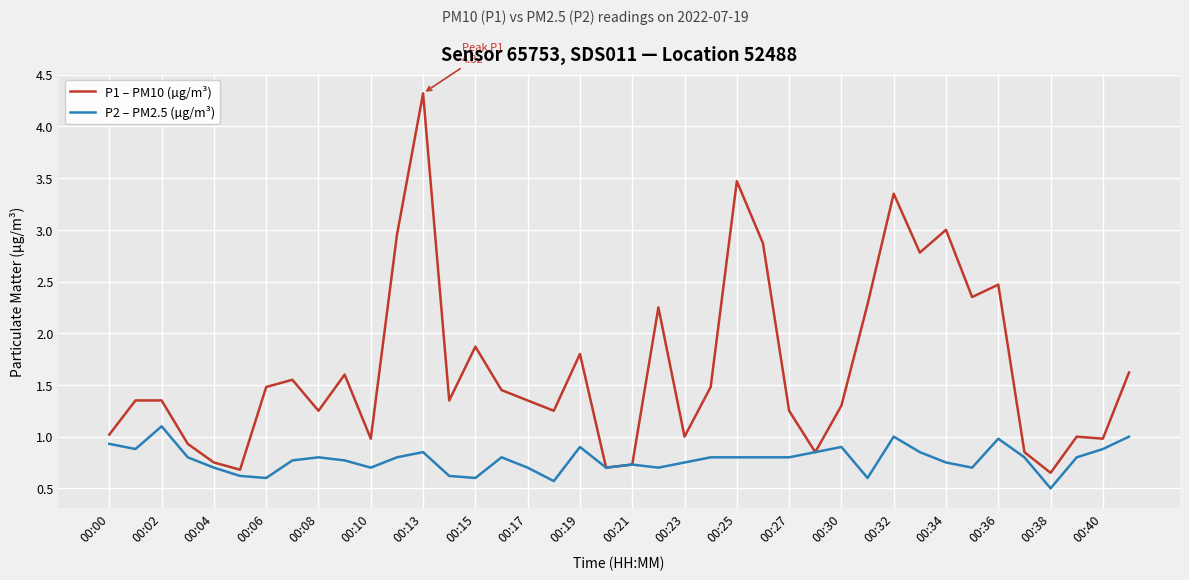

What is the greatest value displayed?

4.3